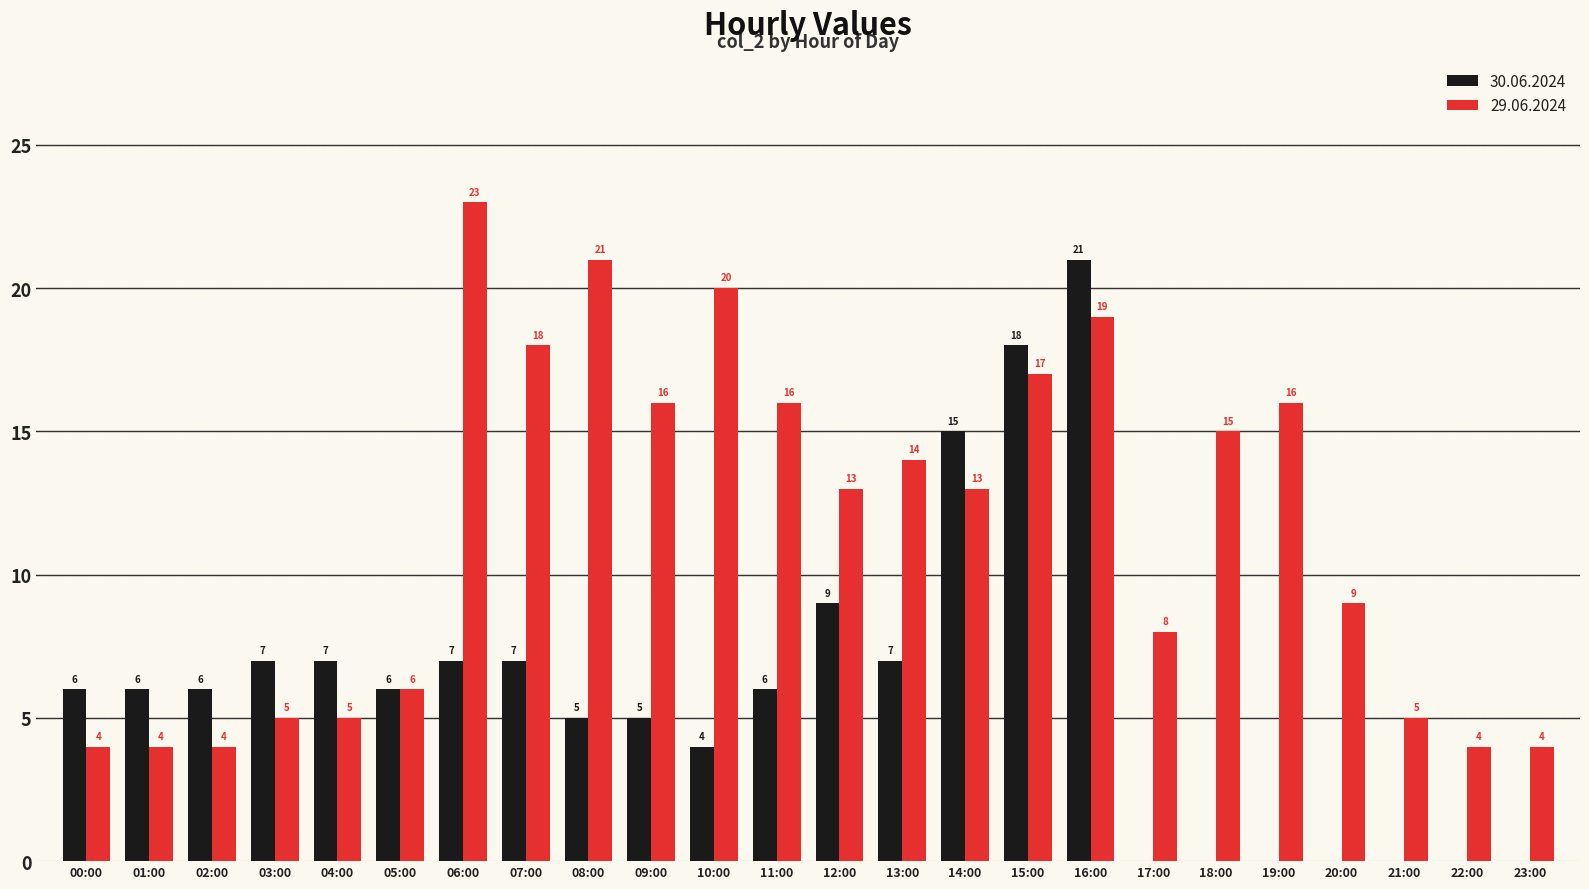

What is the sum of all 30.06.2024 values?

142